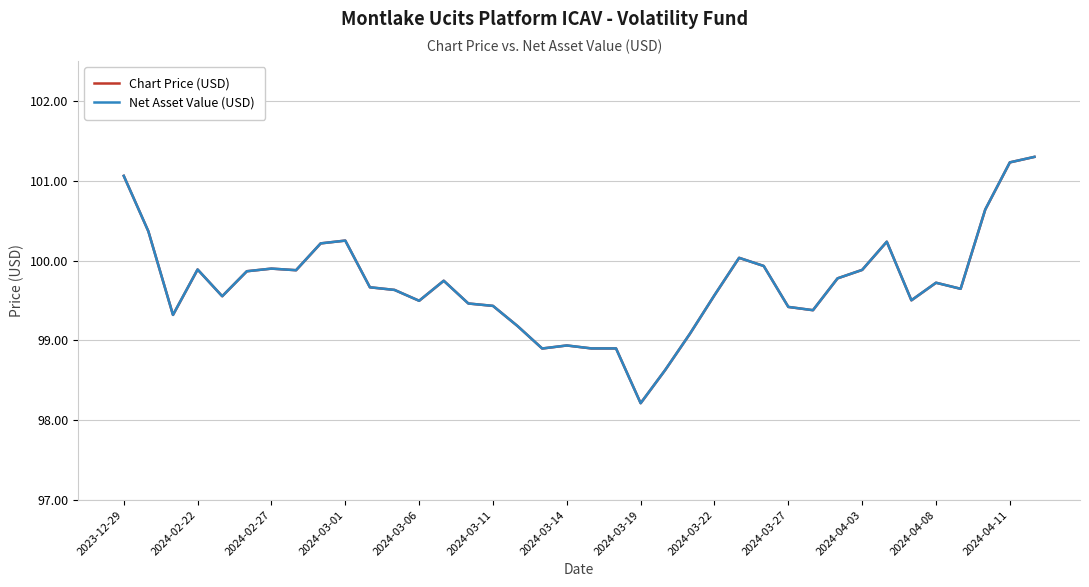

Reading right to left, transcribe all the data shown in this chart.

Chart Price (USD): 101.3	101.2	100.6	99.6	99.7	99.5	100.2	99.9	99.8	99.4	99.4	99.9	100.0	99.6	99.1	98.6	98.2	98.9	98.9	98.9	98.9	99.2	99.4	99.5	99.7	99.5	99.6	99.7	100.2	100.2	99.9	99.9	99.9	99.6	99.9	99.3	100.4	101.1
Net Asset Value (USD): 101.3	101.2	100.6	99.6	99.7	99.5	100.2	99.9	99.8	99.4	99.4	99.9	100.0	99.6	99.1	98.6	98.2	98.9	98.9	98.9	98.9	99.2	99.4	99.5	99.7	99.5	99.6	99.7	100.2	100.2	99.9	99.9	99.9	99.6	99.9	99.3	100.4	101.1